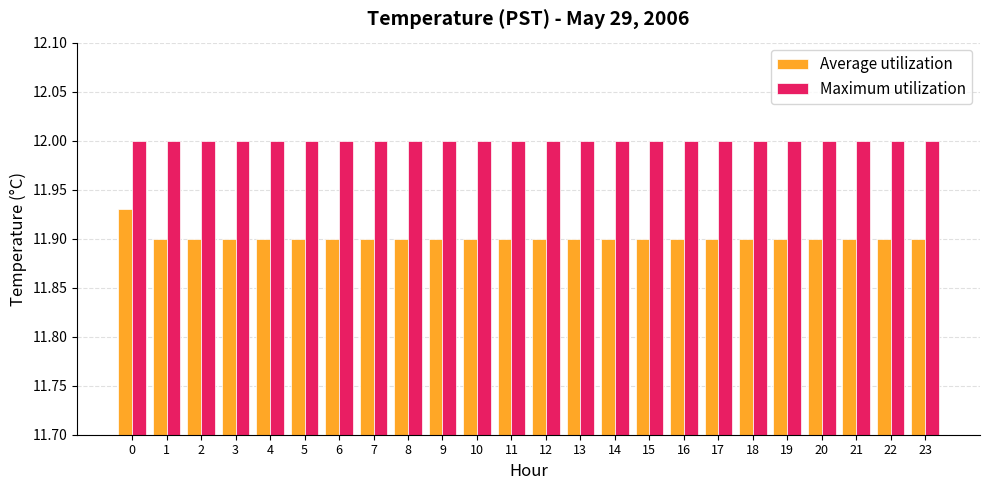

Which series has the largest total across all categories?

Maximum utilization